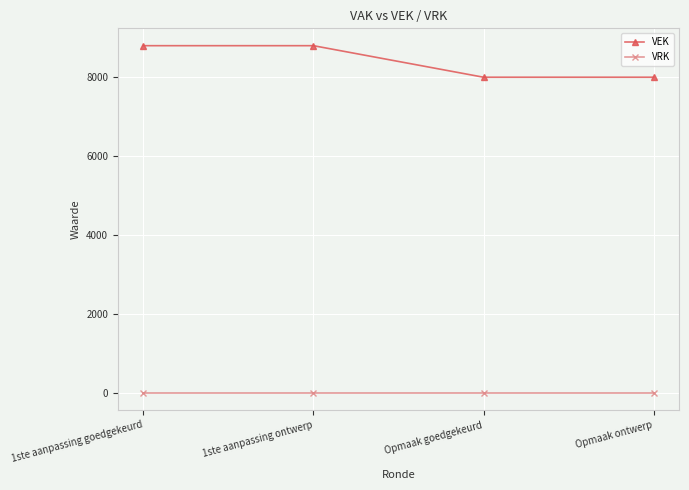

Which series has the largest range (max minus min)?

VEK